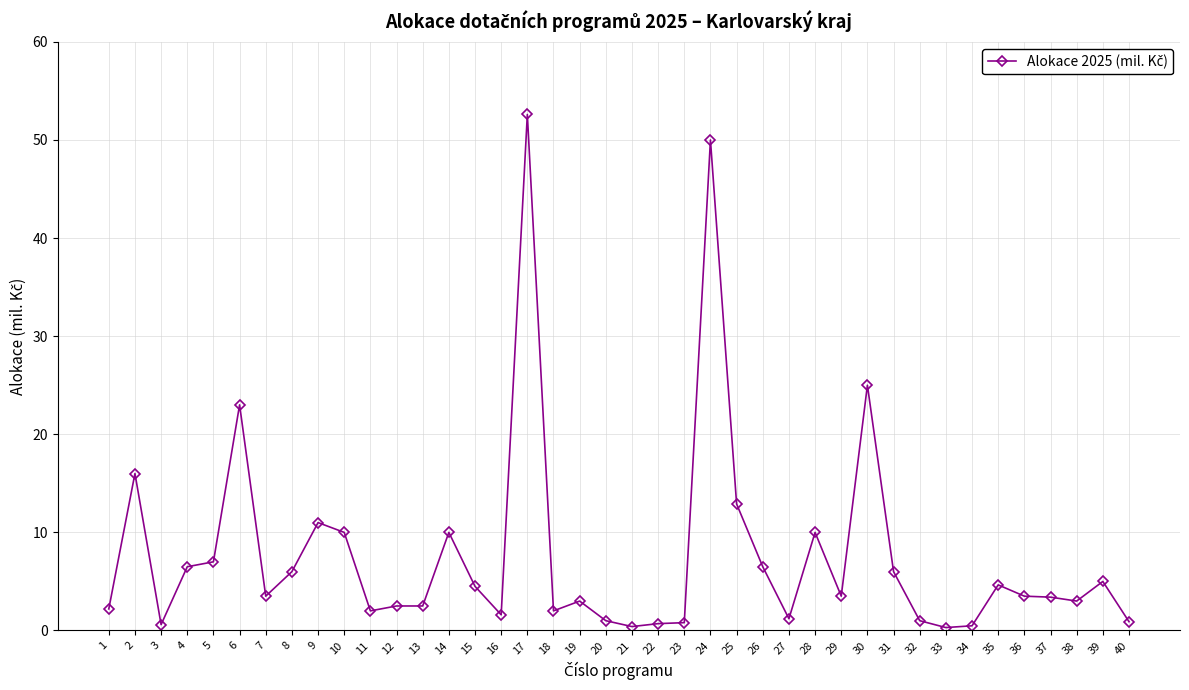

True or false: the data shows 1.6 at 4.

False